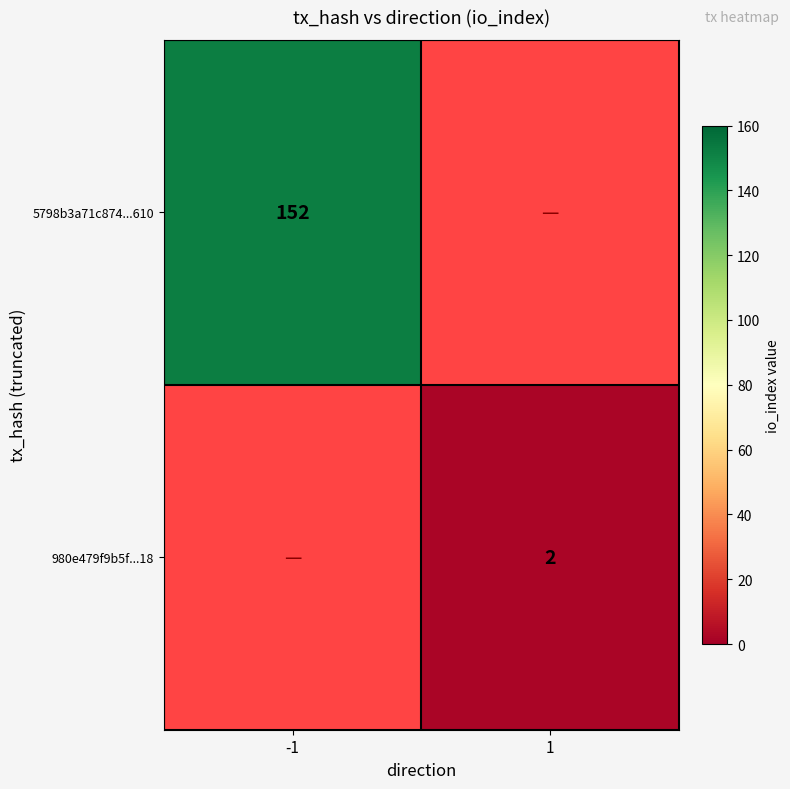

Between 1 and -1, which is larger?

-1